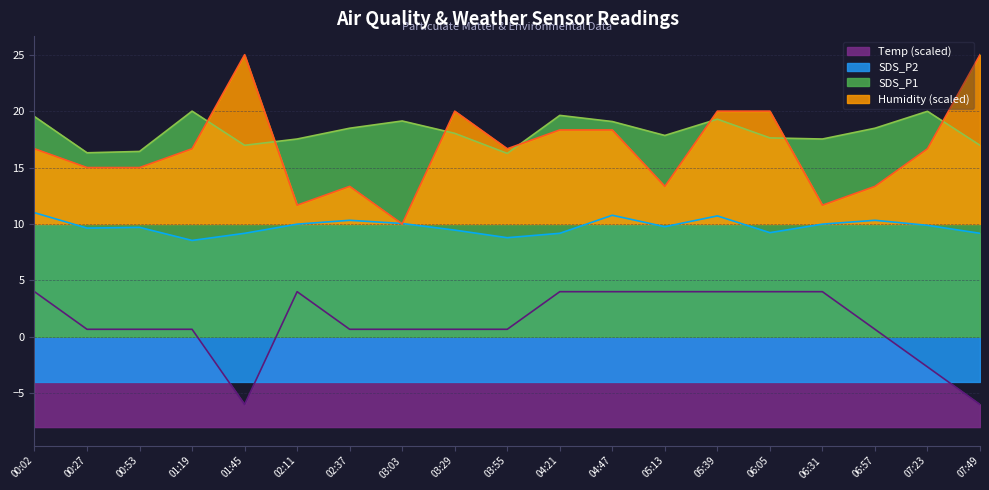

What is the value of the SDS_P1 point at the 12th from the left?

19.1